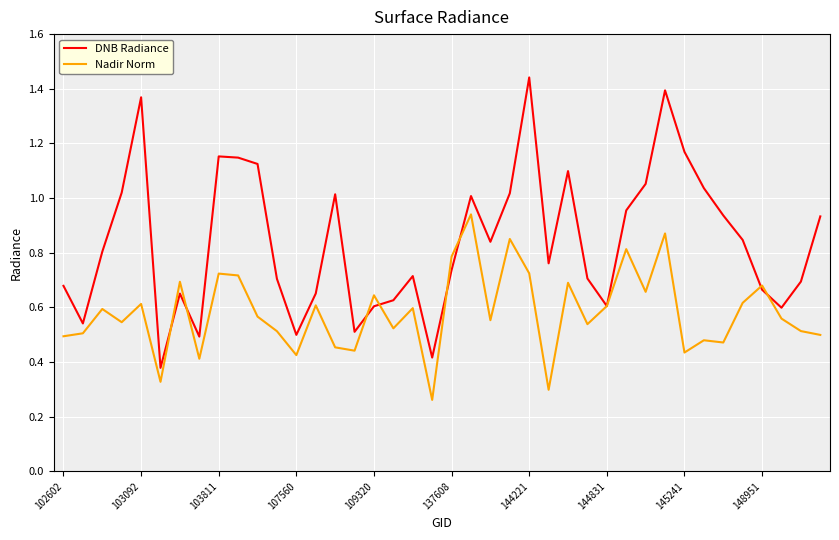

Does the chart display data point markers on the line(s)?

No